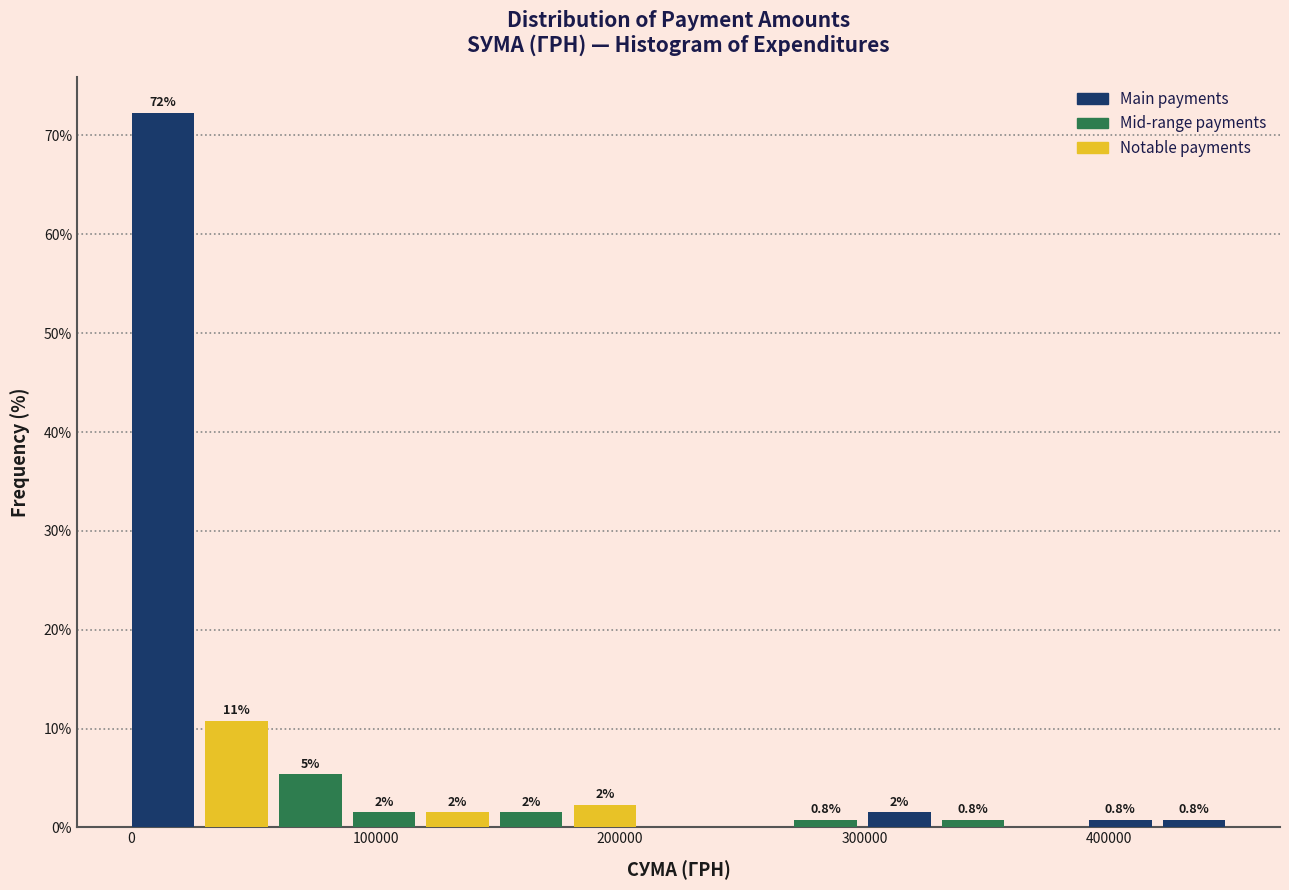

Read against the x-axis, roughly where is the centre of the tallest bar?

10000